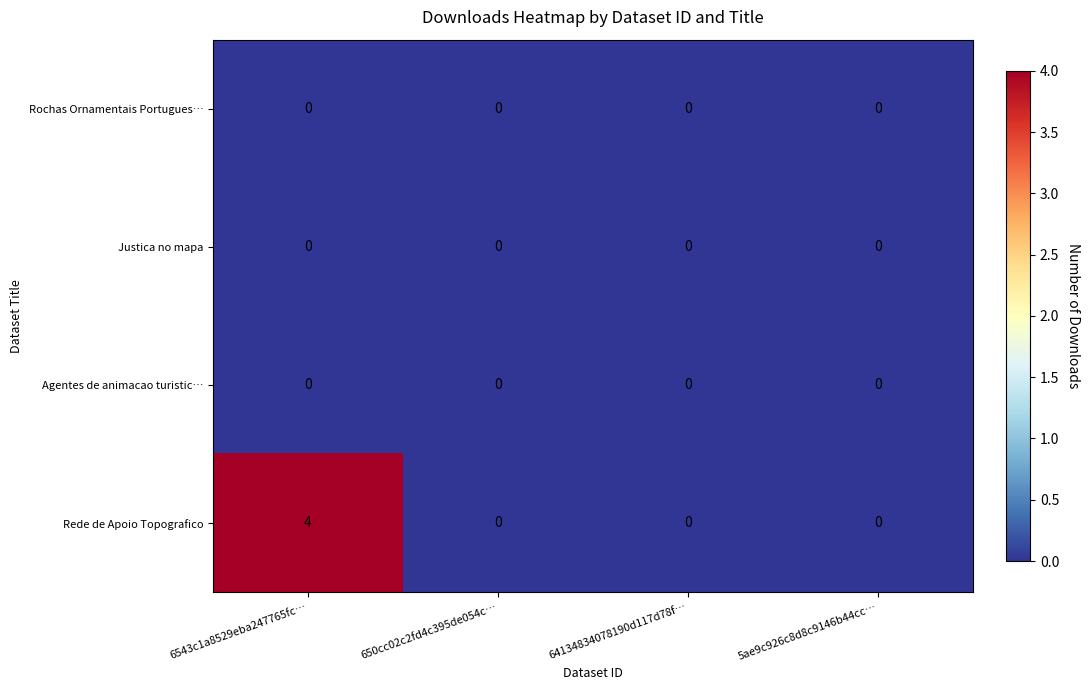

Reading left to right, extract all data points from this chart.

Rochas Ornamentais Portugues…: 6543c1a8529eba247765fc…=0	650cc02c2fd4c395de054c…=0	64134834078190d117d78f…=0	5ae9c926c8d8c9146b44cc…=0
Justica no mapa: 6543c1a8529eba247765fc…=0	650cc02c2fd4c395de054c…=0	64134834078190d117d78f…=0	5ae9c926c8d8c9146b44cc…=0
Agentes de animacao turistic…: 6543c1a8529eba247765fc…=0	650cc02c2fd4c395de054c…=0	64134834078190d117d78f…=0	5ae9c926c8d8c9146b44cc…=0
Rede de Apoio Topografico: 6543c1a8529eba247765fc…=4	650cc02c2fd4c395de054c…=0	64134834078190d117d78f…=0	5ae9c926c8d8c9146b44cc…=0